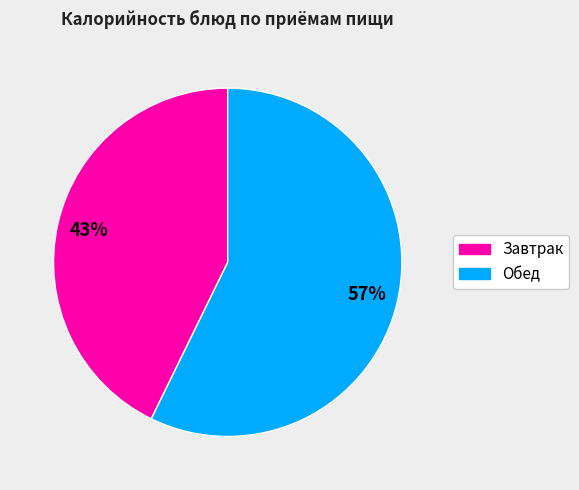

To the nearest percent, what is the average slice percentage?

50%